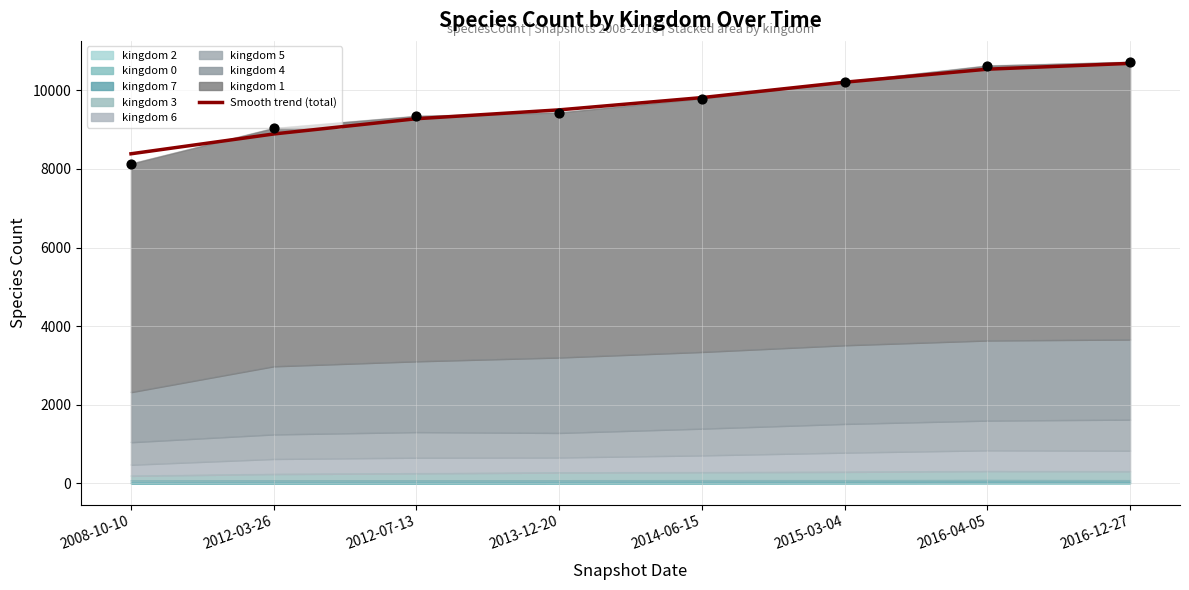

What is the change in value from 2012-03-26 to 2016-12-27?

+1795.7